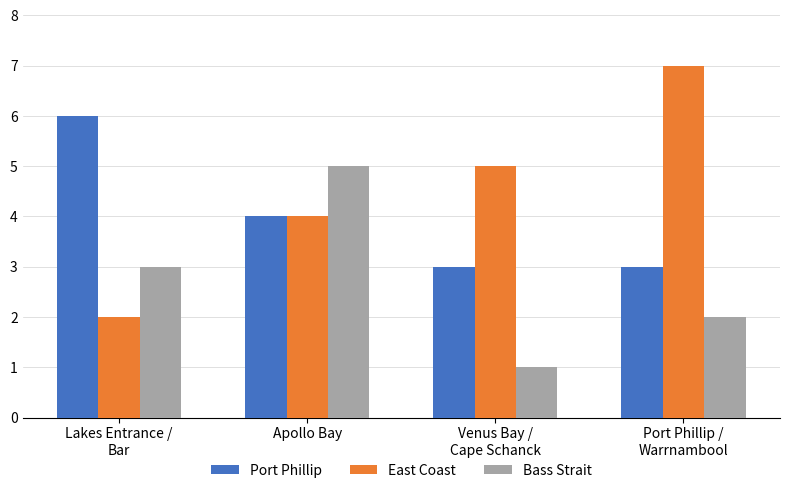

List the series in order of their peak value, highest first.

East Coast, Port Phillip, Bass Strait